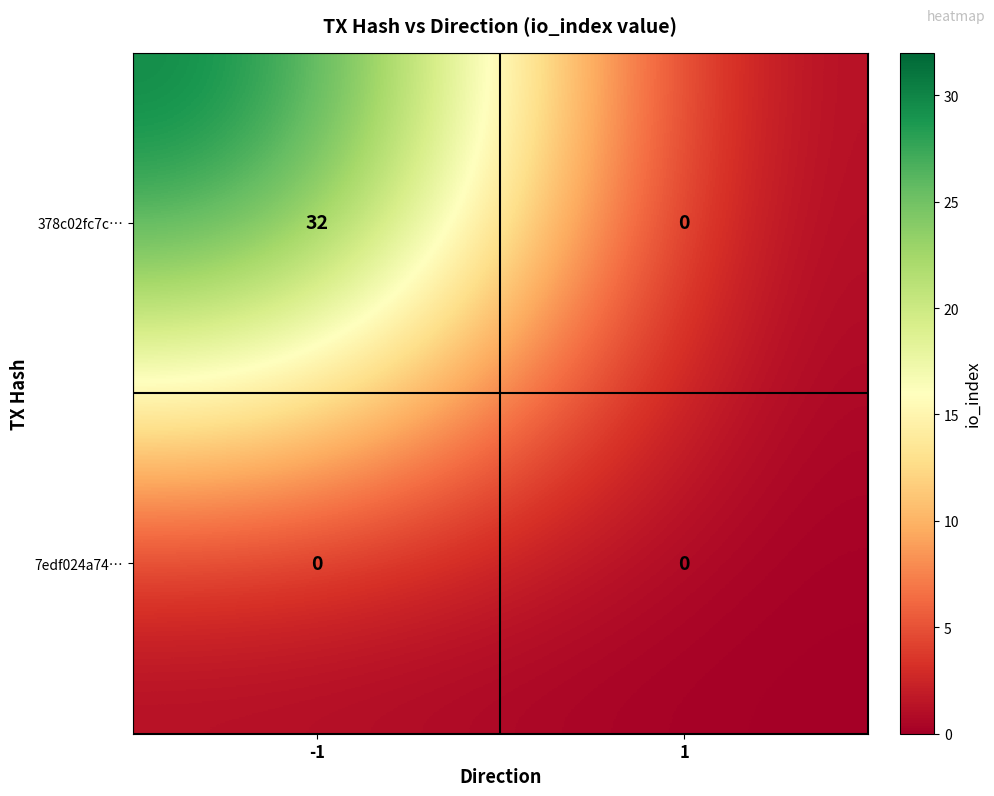

Between -1 and 1, which series saw the biggest shift?

378c02fc7c…